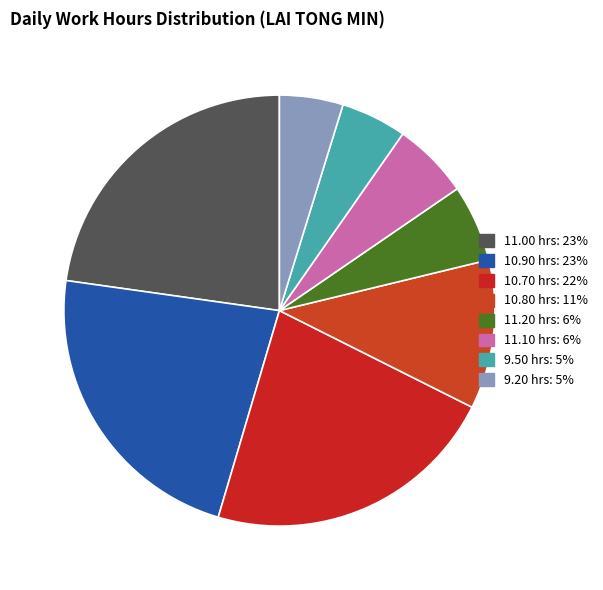

To the nearest percent, what is the difference between the largest and smallest slice percentages?

18%